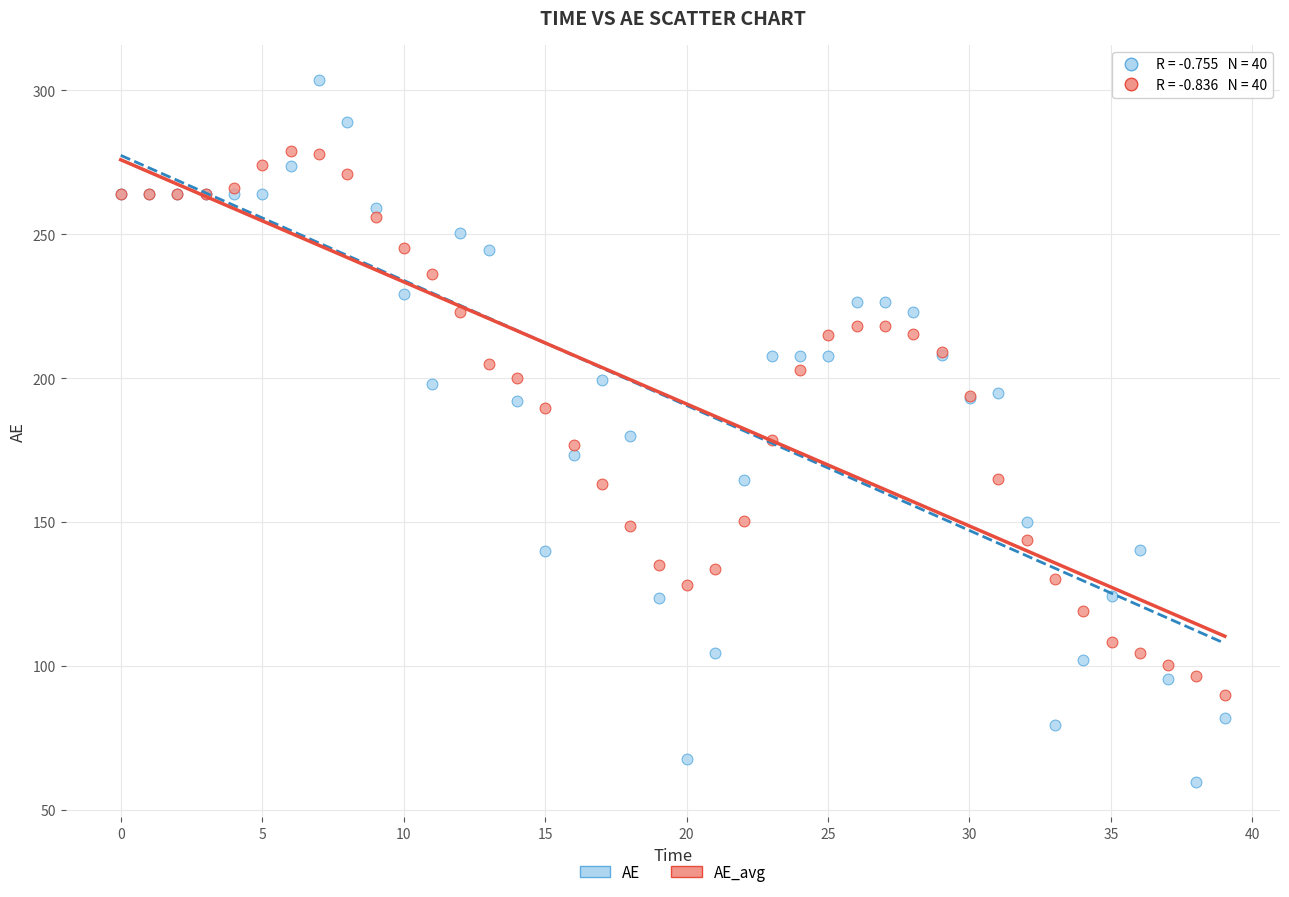

Which series has the largest Y range (max minus min)?

AE